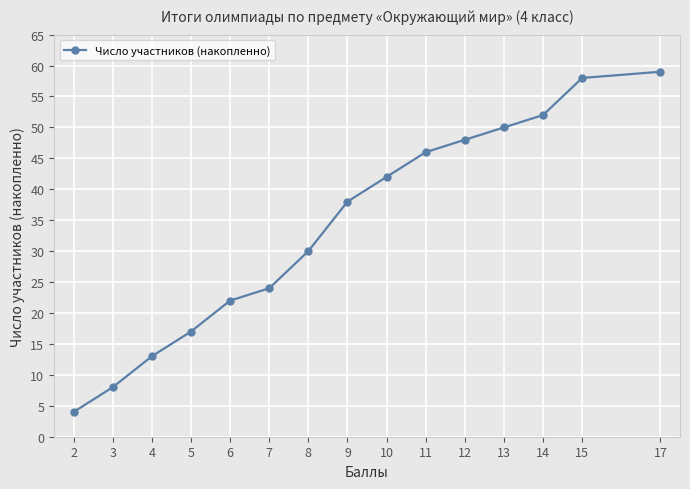

List the labels in order of value, smallest first.

2, 3, 4, 5, 6, 7, 8, 9, 10, 11, 12, 13, 14, 15, 17